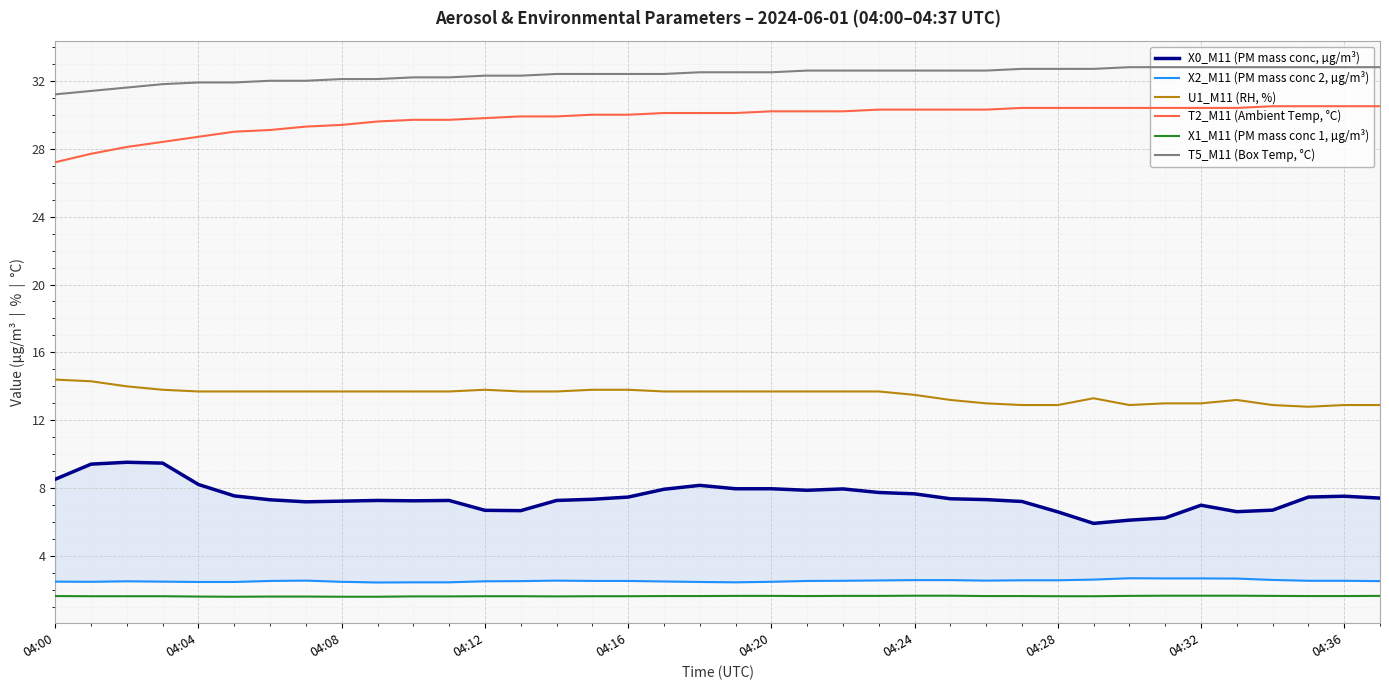

True or false: X0_M11 (PM mass conc, µg/m³) and U1_M11 (RH, %) cross at least once.

False